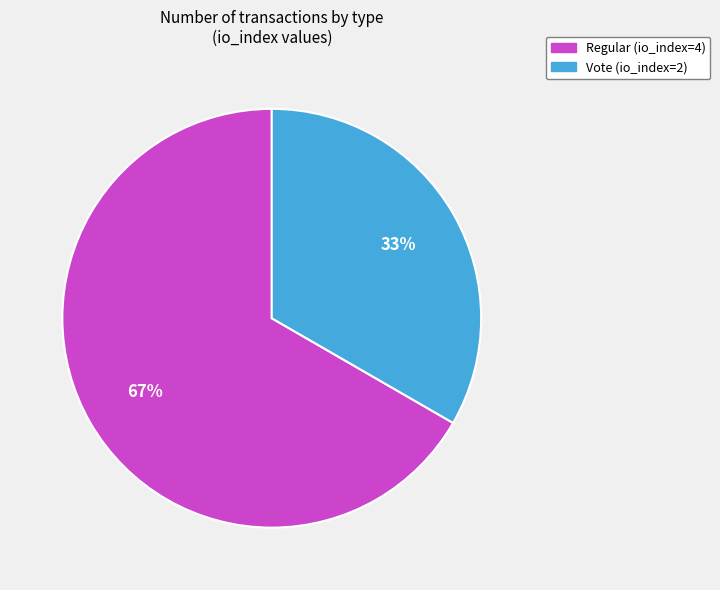

To the nearest percent, what percentage of the pie is Vote (io_index=2)?

33%